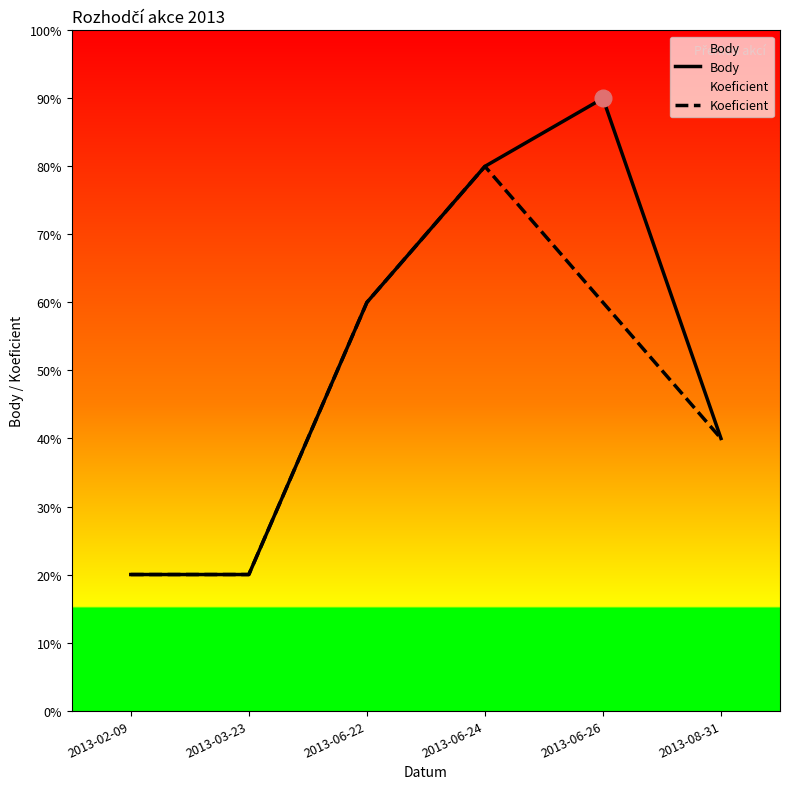

Which series has the largest range (max minus min)?

Body